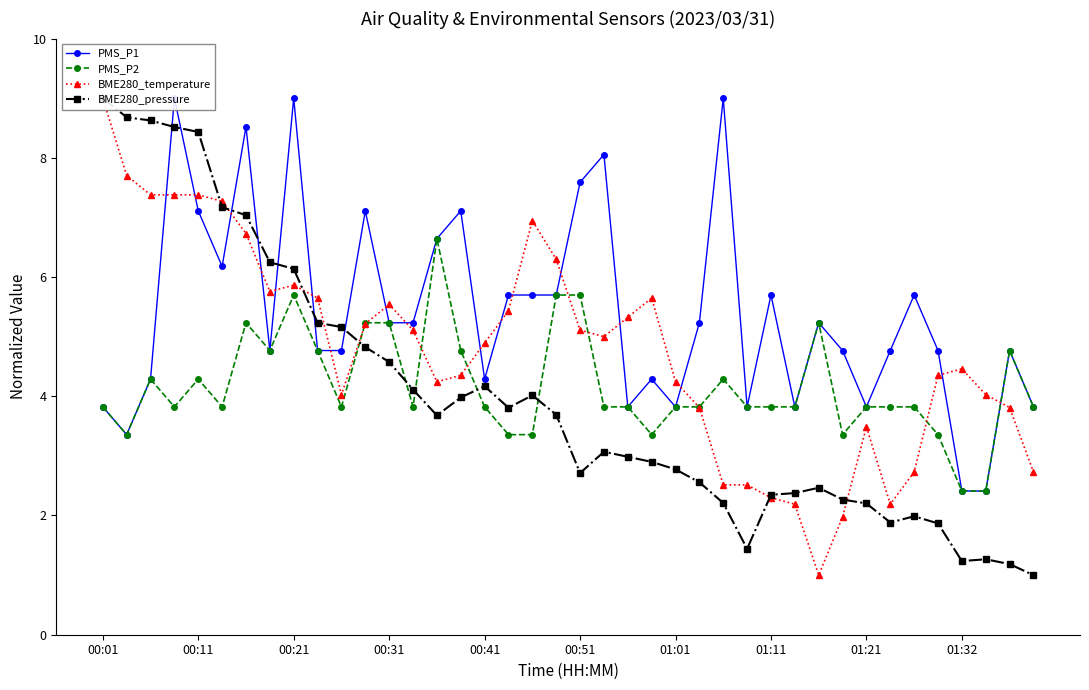

What is the lowest value of the BME280_pressure series?

1.0